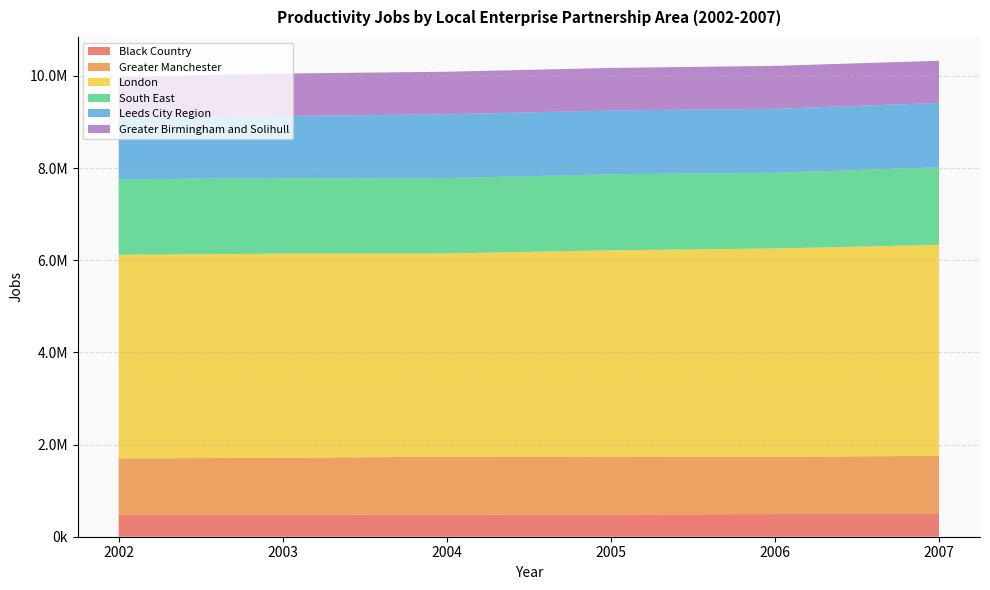

Reading left to right, list all the values displayed in this chart.

Black Country: 2002=484384	2003=479567	2004=475881	2005=483636	2006=491980	2007=493396
Greater Manchester: 2002=1215370	2003=1233511	2004=1261631	2005=1256918	2006=1241781	2007=1261673
London: 2002=4420231	2003=4430792	2004=4410479	2005=4475067	2006=4523025	2007=4579046
South East: 2002=1637190	2003=1640788	2004=1635062	2005=1649906	2006=1642690	2007=1683513
Leeds City Region: 2002=1327184	2003=1345720	2004=1384772	2005=1384453	2006=1387534	2007=1396236
Greater Birmingham and Solihull: 2002=897249	2003=920916	2004=923849	2005=923910	2006=931608	2007=916188